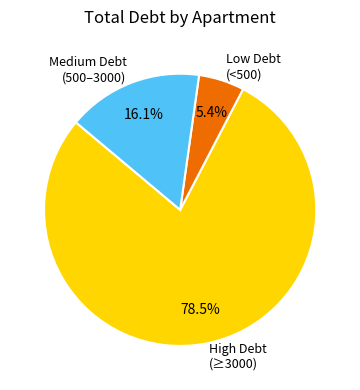

How many slices are in this pie chart?

3